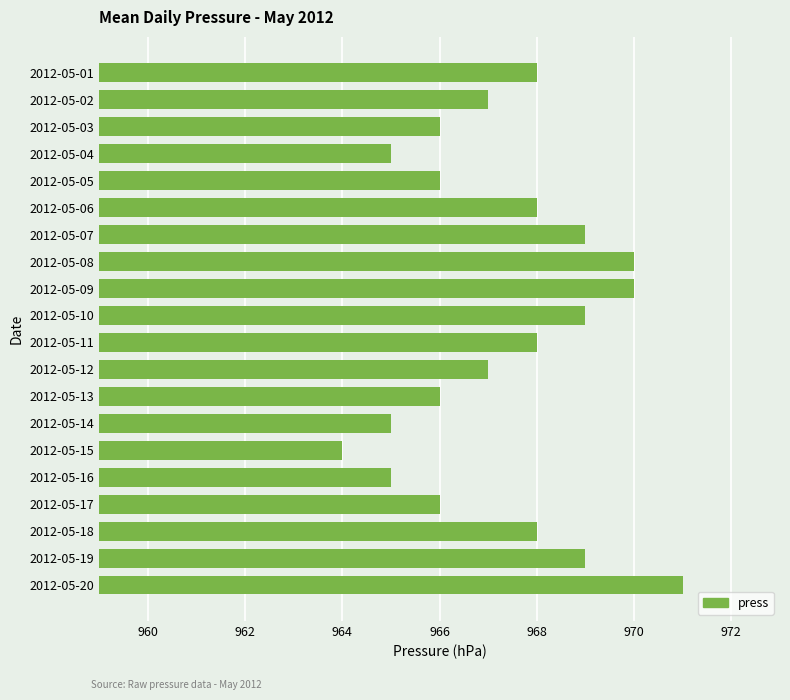

What is the smallest value displayed?

964